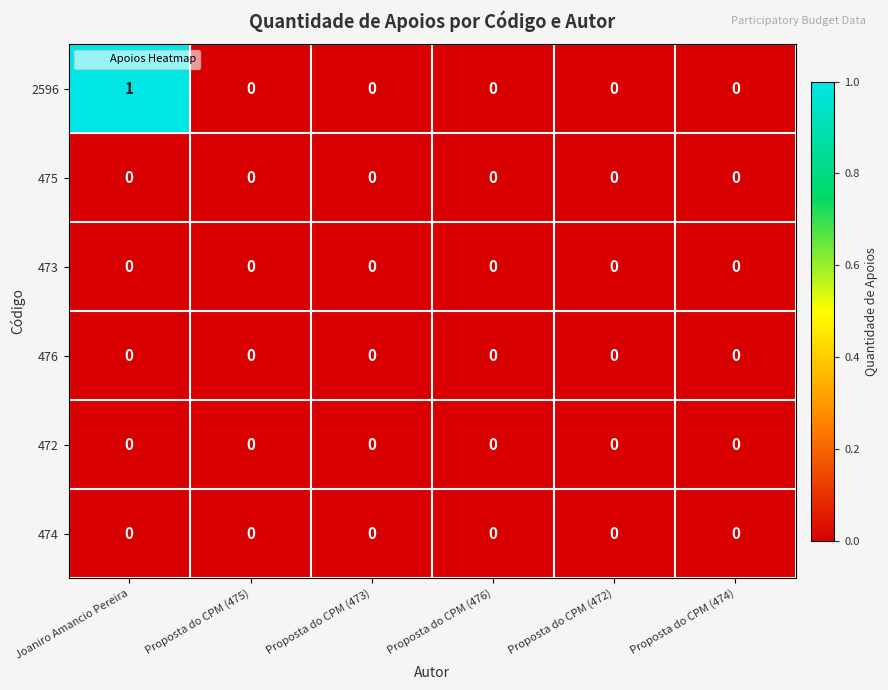

Which series has the widest spread of values?

2596